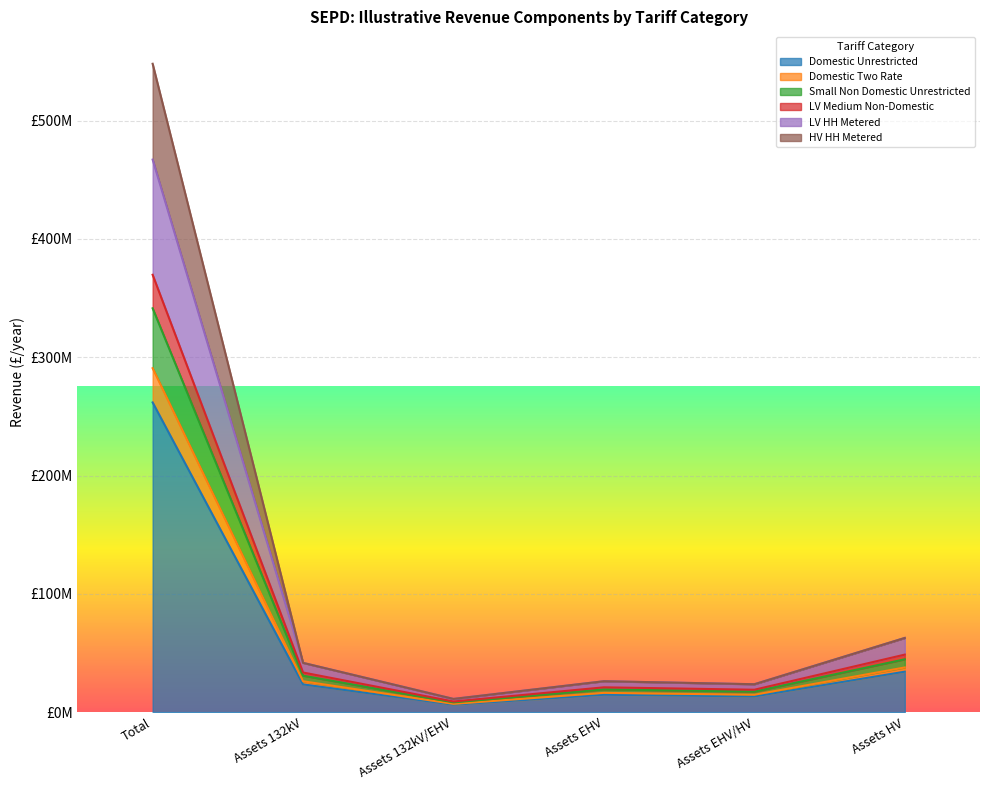

What is the total value across all series at Assets HV?

290895770.3